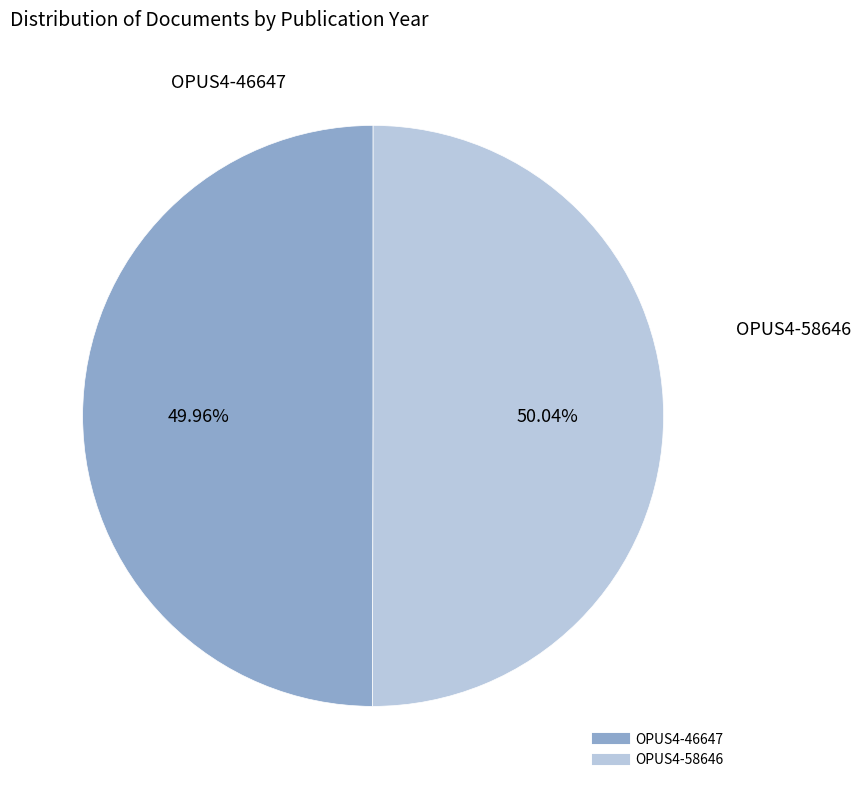

Does any single category account for the majority?

Yes